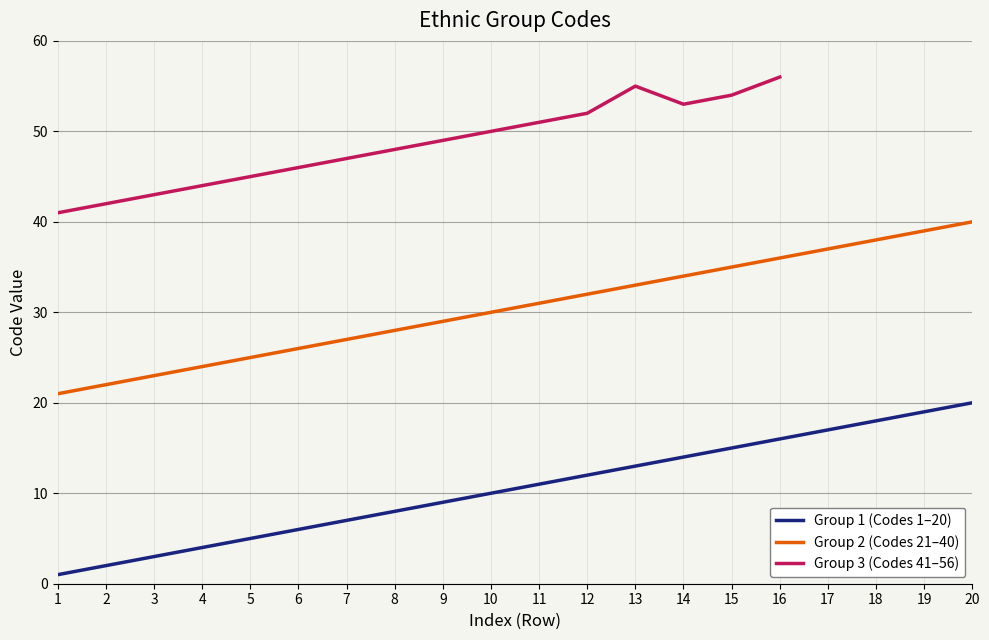

True or false: Group 1 (Codes 1–20) has a value of 33 at 20.

False